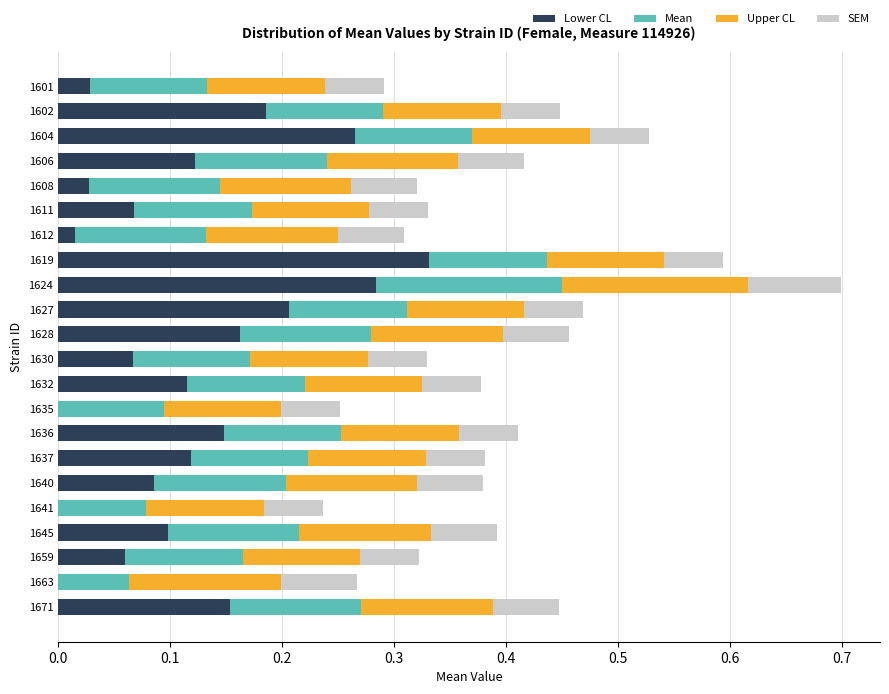

What is the total value across all series at 1606?

0.4